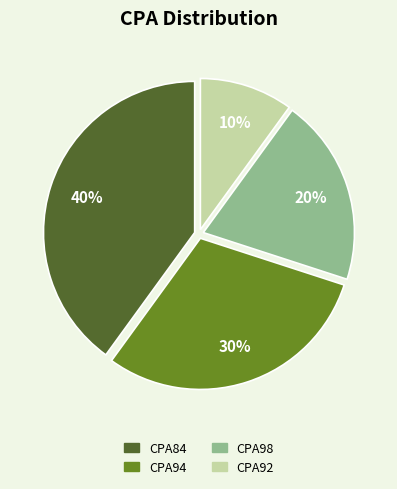

Combined, do CPA84 and CPA98 account for over 50%?

Yes